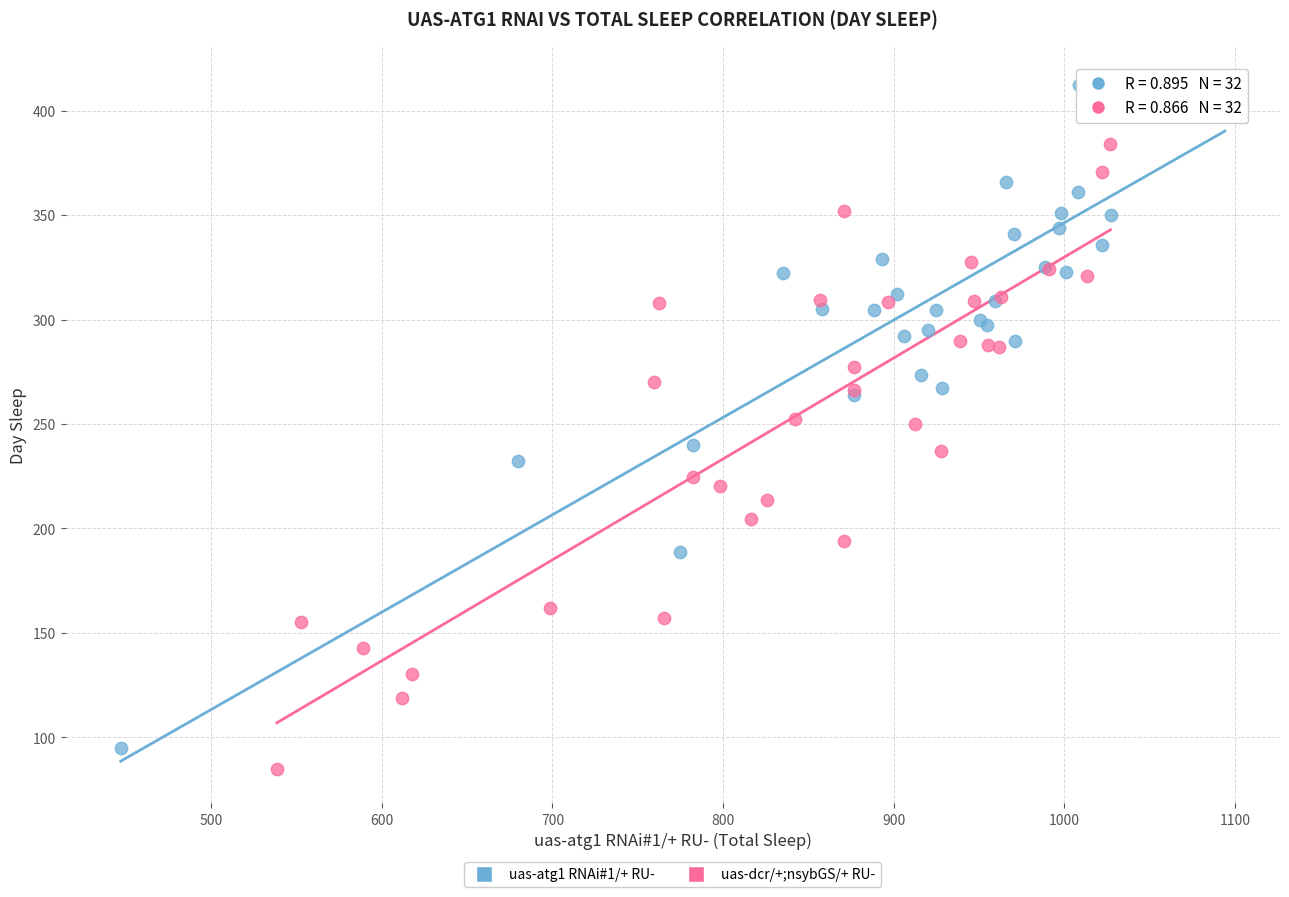

Which series reaches the maximum Y coordinate?

uas-atg1 RNAi#1/+ RU-